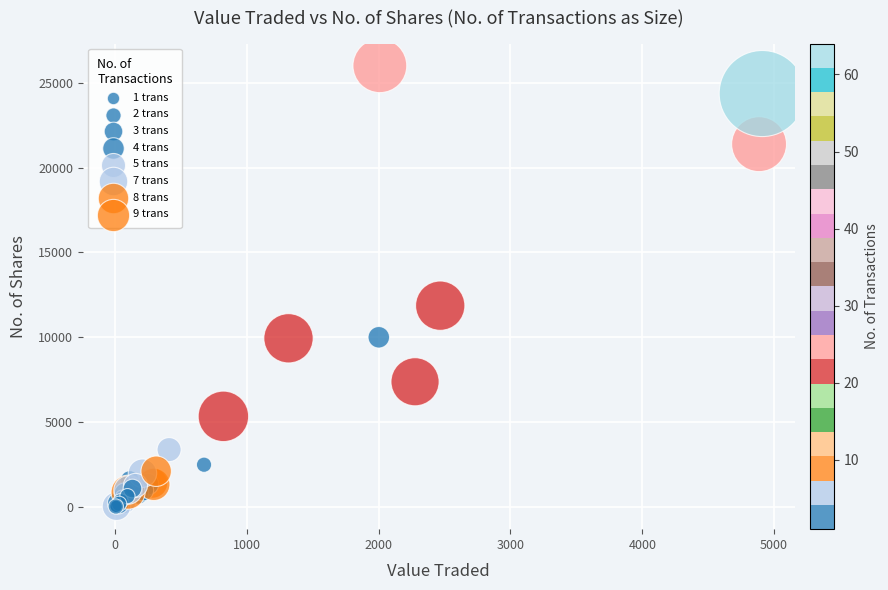

What Y value in the scatter plot is closest to 13000?

11866